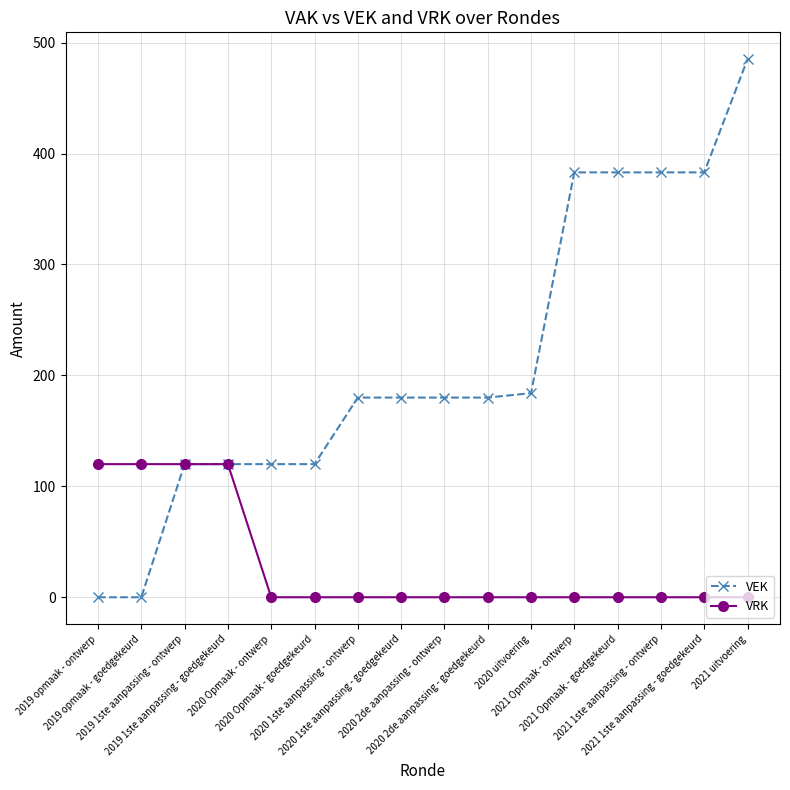

Reading left to right, extract all data points from this chart.

VEK: 2019 opmaak - ontwerp=0	2019 opmaak - goedgekeurd=0	2019 1ste aanpassing - ontwerp=120	2019 1ste aanpassing - goedgekeurd=120	2020 Opmaak - ontwerp=120	2020 Opmaak - goedgekeurd=120	2020 1ste aanpassing - ontwerp=180	2020 1ste aanpassing - goedgekeurd=180	2020 2de aanpassing - ontwerp=180	2020 2de aanpassing - goedgekeurd=180	2020 uitvoering=184	2021 Opmaak - ontwerp=383	2021 Opmaak - goedgekeurd=383	2021 1ste aanpassing - ontwerp=383	2021 1ste aanpassing - goedgekeurd=383	2021 uitvoering=485
VRK: 2019 opmaak - ontwerp=120	2019 opmaak - goedgekeurd=120	2019 1ste aanpassing - ontwerp=120	2019 1ste aanpassing - goedgekeurd=120	2020 Opmaak - ontwerp=0	2020 Opmaak - goedgekeurd=0	2020 1ste aanpassing - ontwerp=0	2020 1ste aanpassing - goedgekeurd=0	2020 2de aanpassing - ontwerp=0	2020 2de aanpassing - goedgekeurd=0	2020 uitvoering=0	2021 Opmaak - ontwerp=0	2021 Opmaak - goedgekeurd=0	2021 1ste aanpassing - ontwerp=0	2021 1ste aanpassing - goedgekeurd=0	2021 uitvoering=0